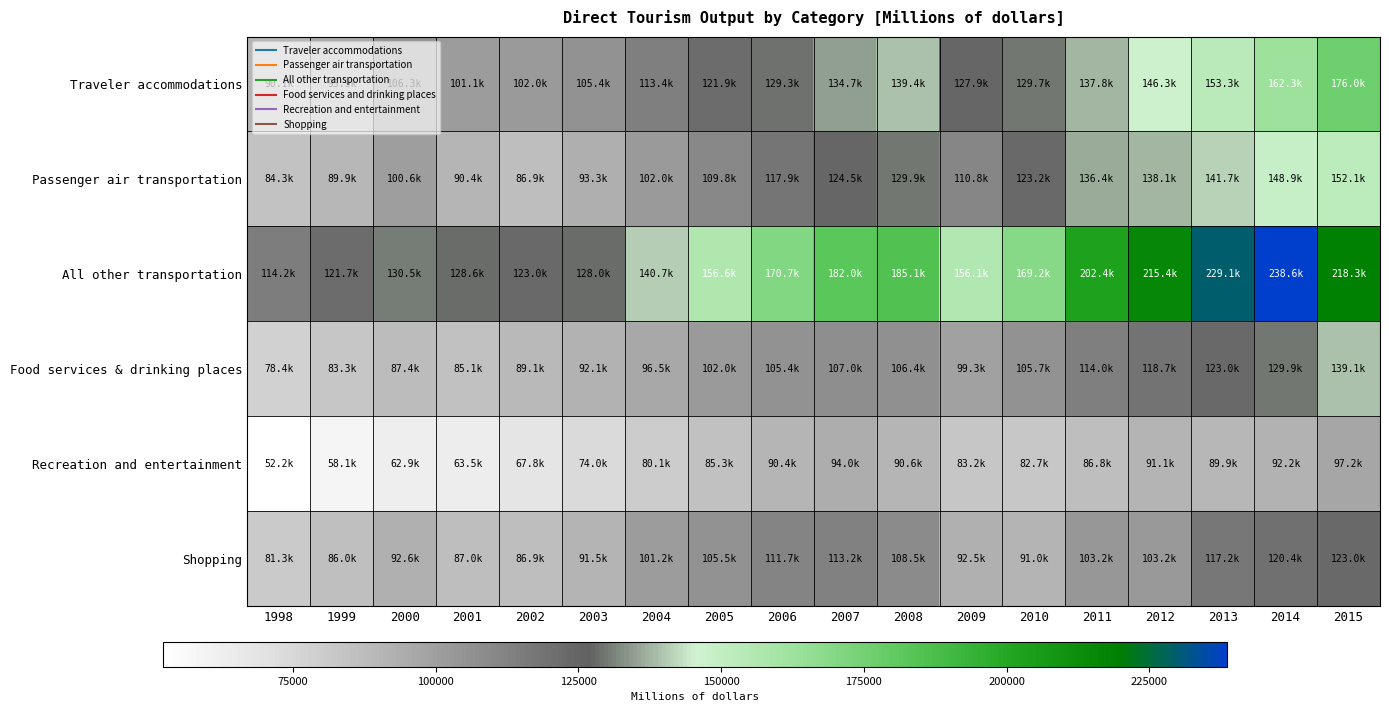

Which series has the largest total across all categories?

All other transportation